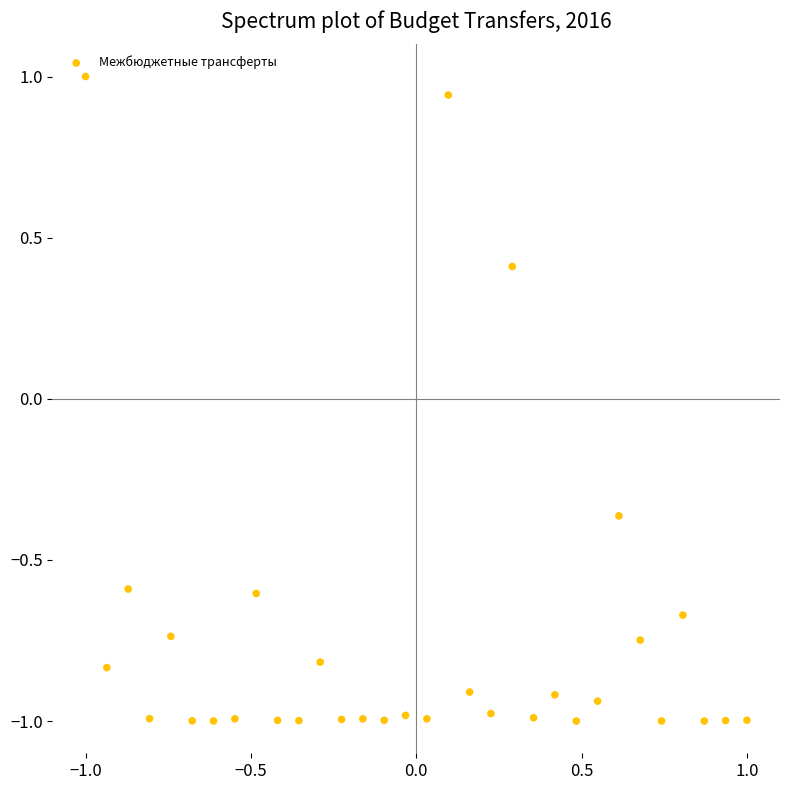

What is the range of Y values (max minus min)?

2.0